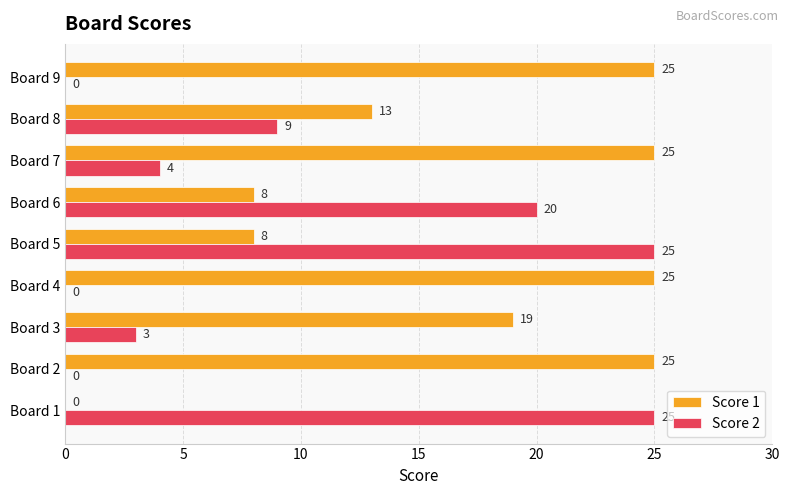

Between Board 6 and Board 9, which series saw the biggest shift?

Score 2